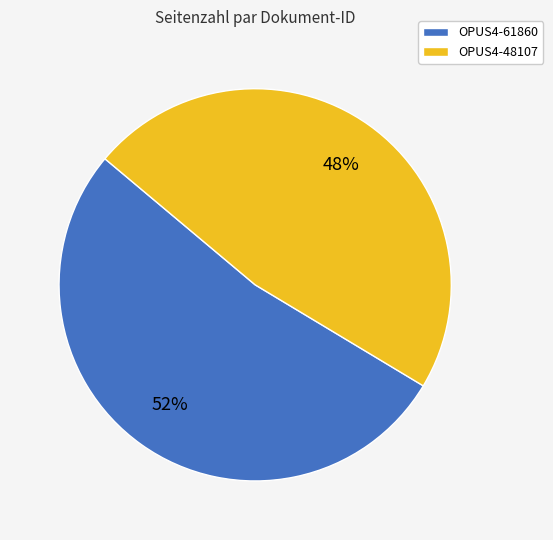

Is it true that OPUS4-48107 is 48% of the pie?

True